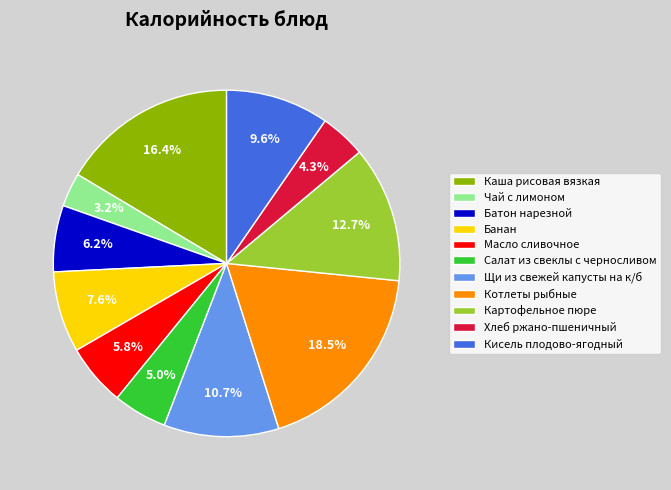

Which category has the smallest portion of the pie?

Чай с лимоном